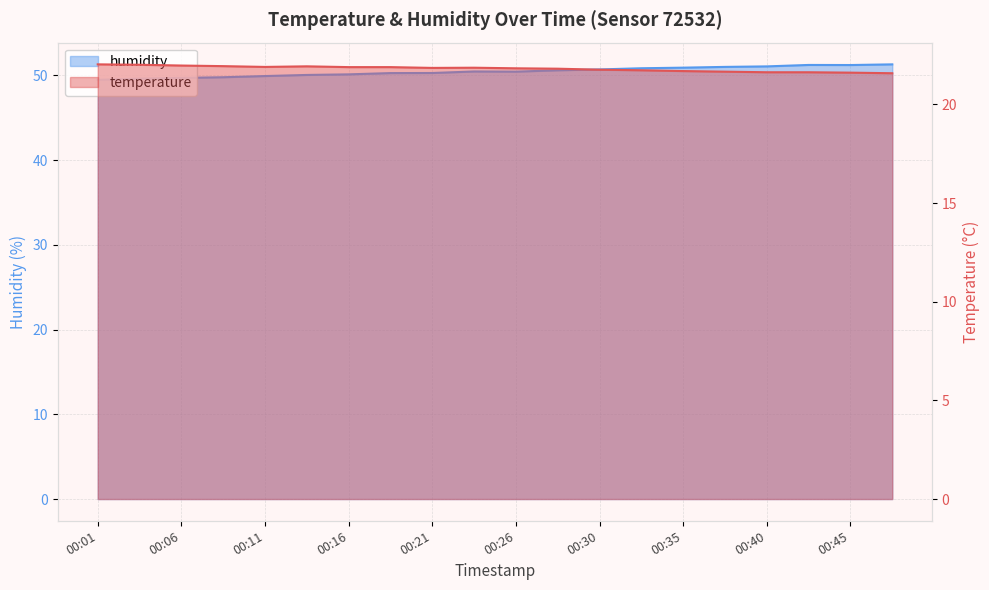

Where does the humidity series first go above 50?

00:13